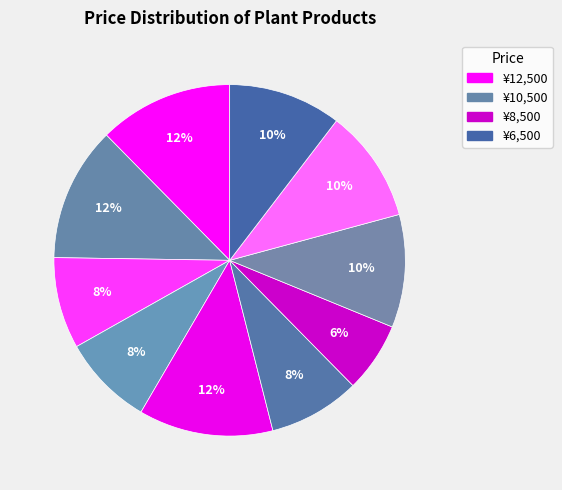

To the nearest percent, what is the difference between the largest and smallest slice percentages?

6%